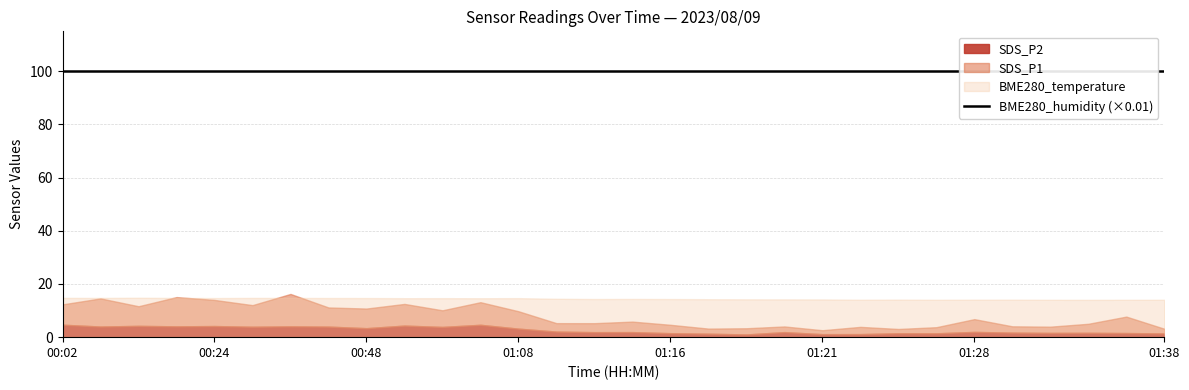

What is the sum of all BME280_temperature values?

246.2